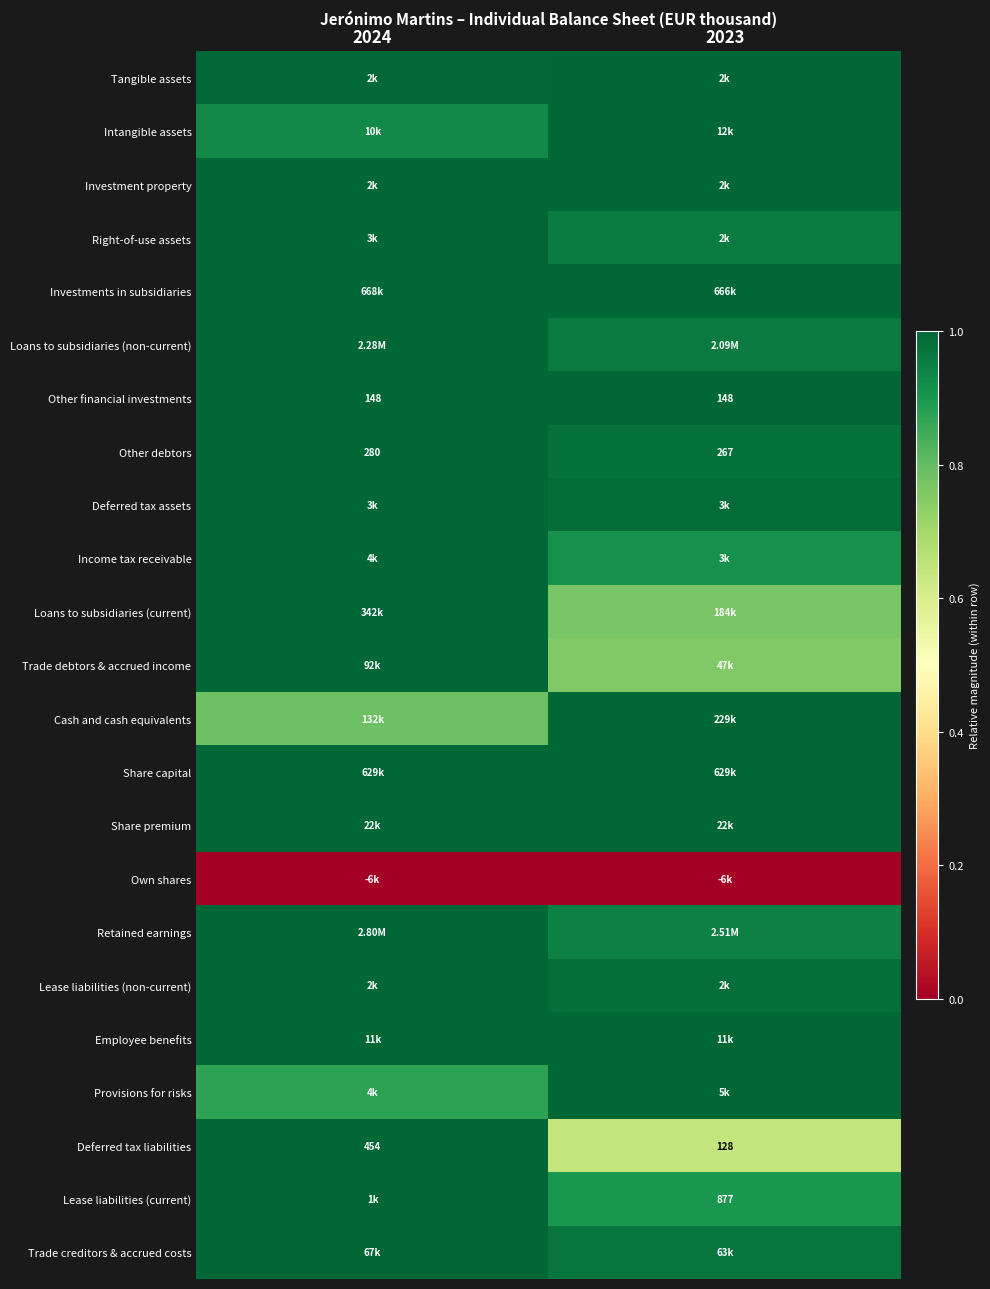

Which has a higher value, 2023 or 2024?

2023